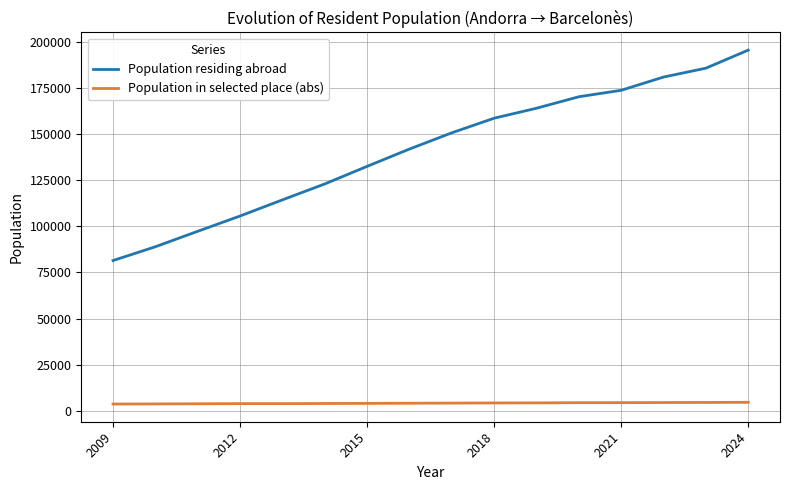

At how many categories does at least one series exceed 16828?

16